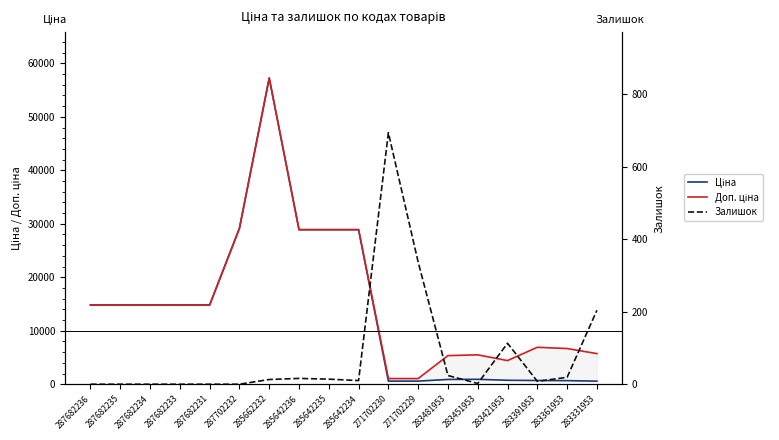

What is the difference between the Залишок values at 283361953 and 285662232?

6.0